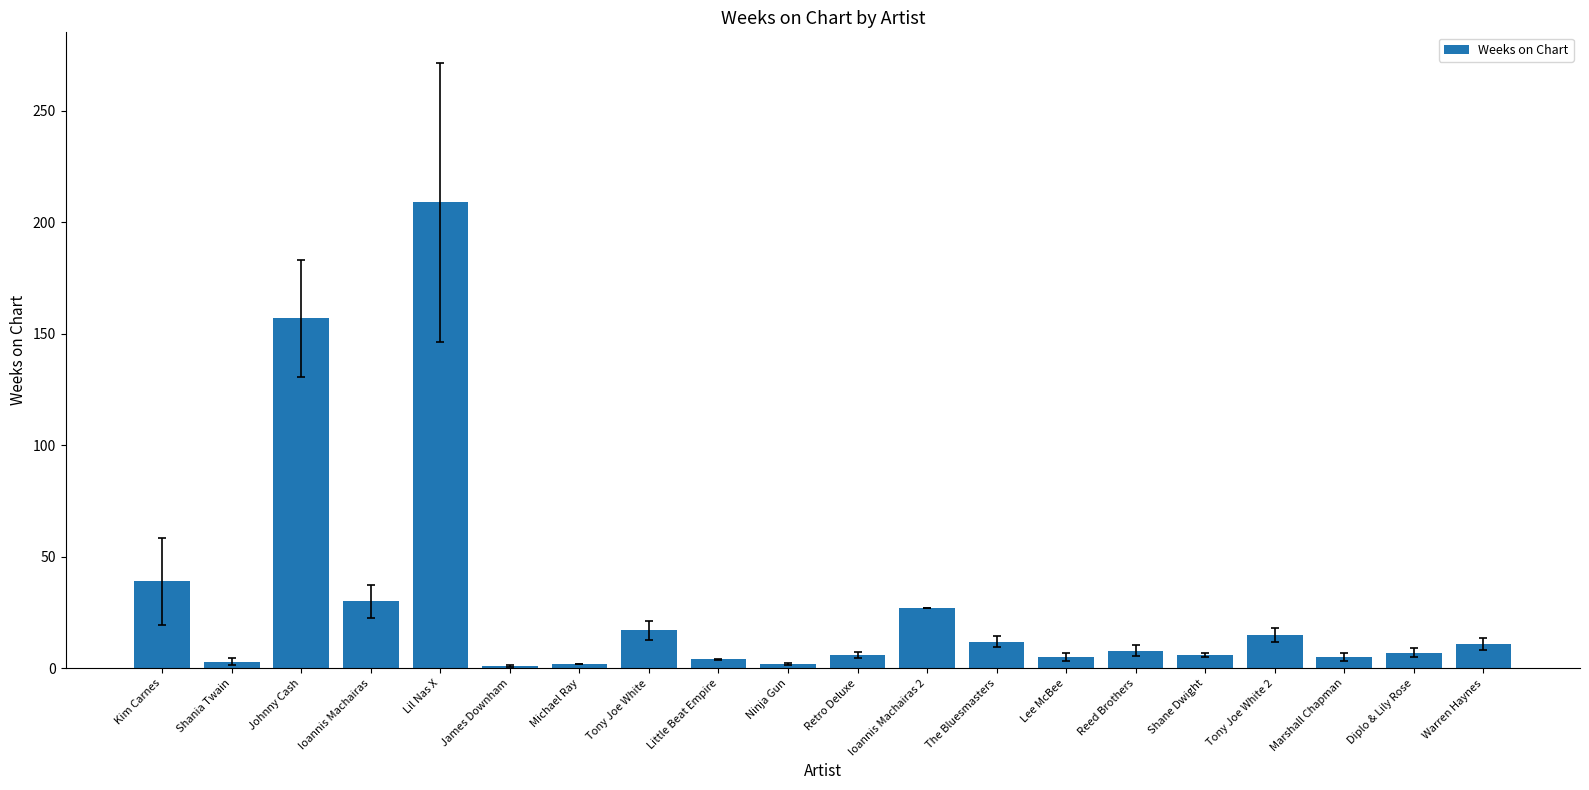

What is the label of the 14th bar from the left?

Lee McBee